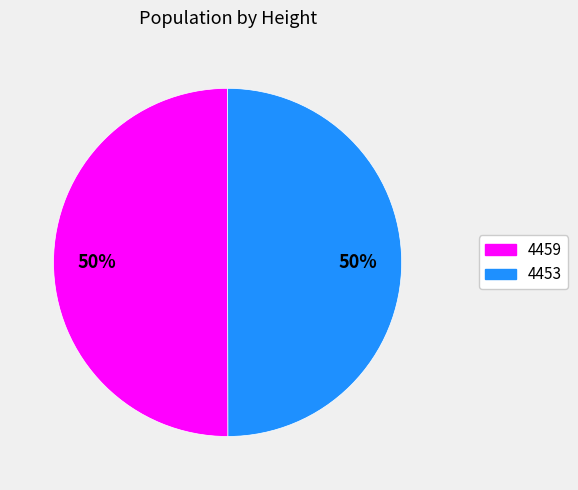

To the nearest percent, what portion does 4459 represent?

50%